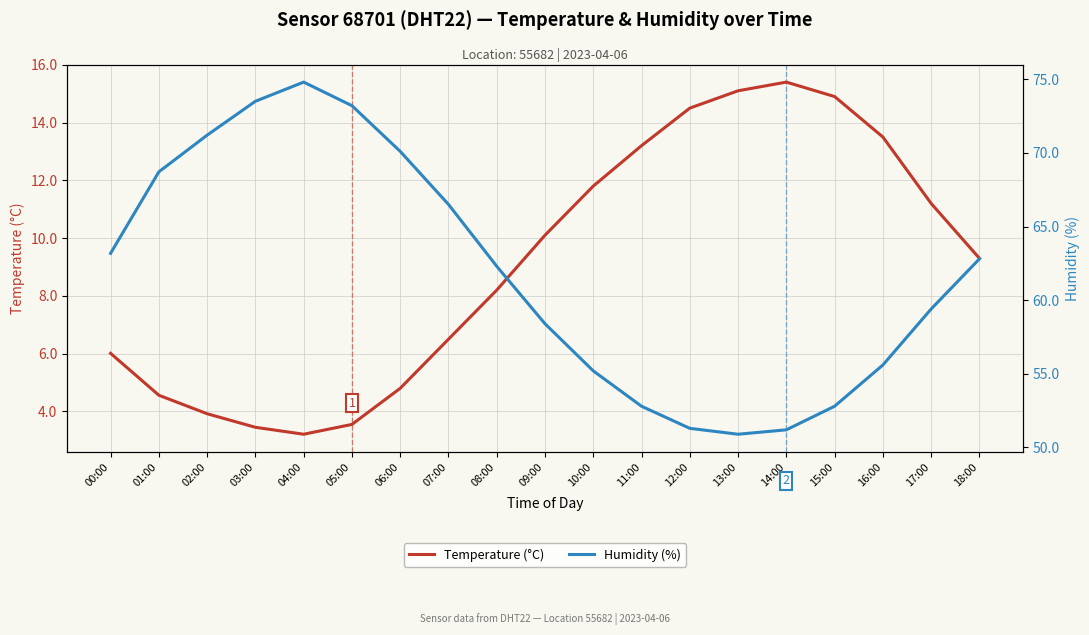

How many data points in Humidity (%) are above 62?

10